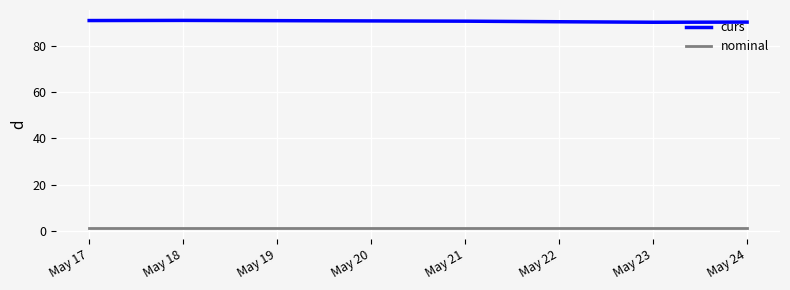

True or false: curs and nominal cross at least once.

False